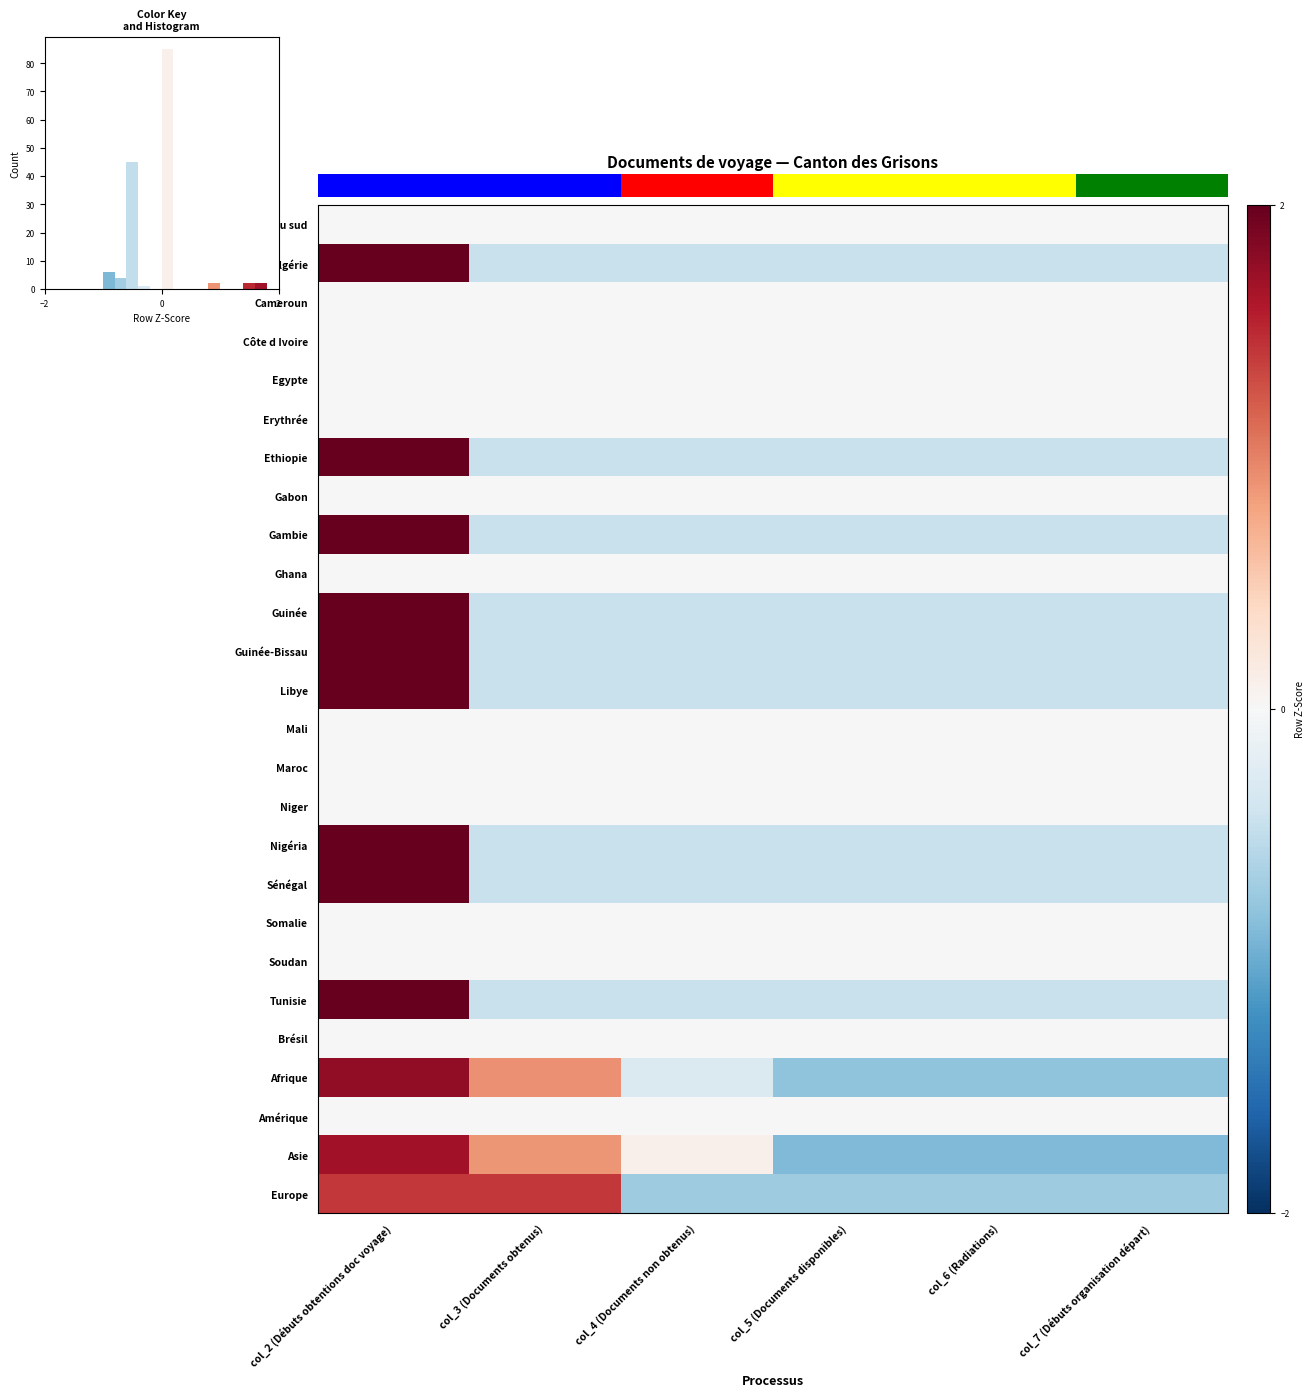

At which category does the chart reach its minimum across all series?

col_5 (Documents disponibles)